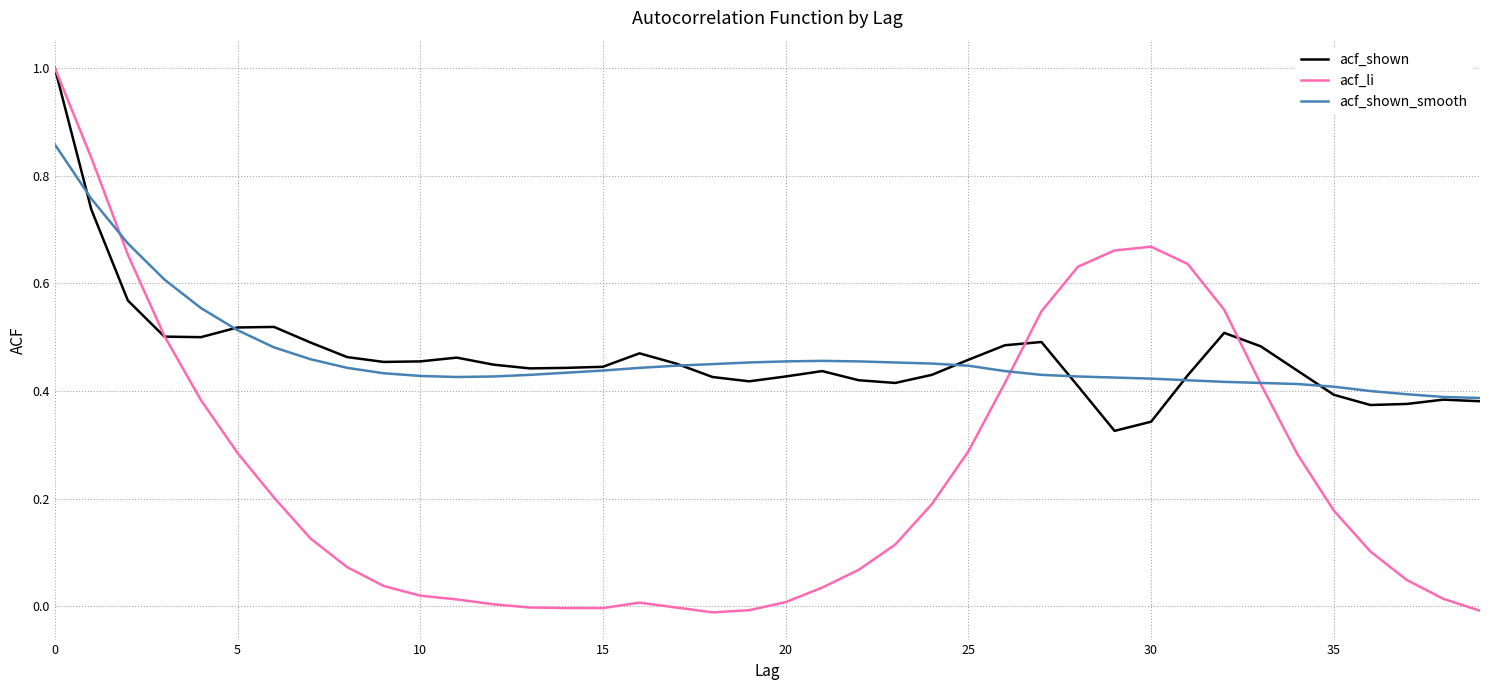

Which series has the largest range (max minus min)?

acf_li